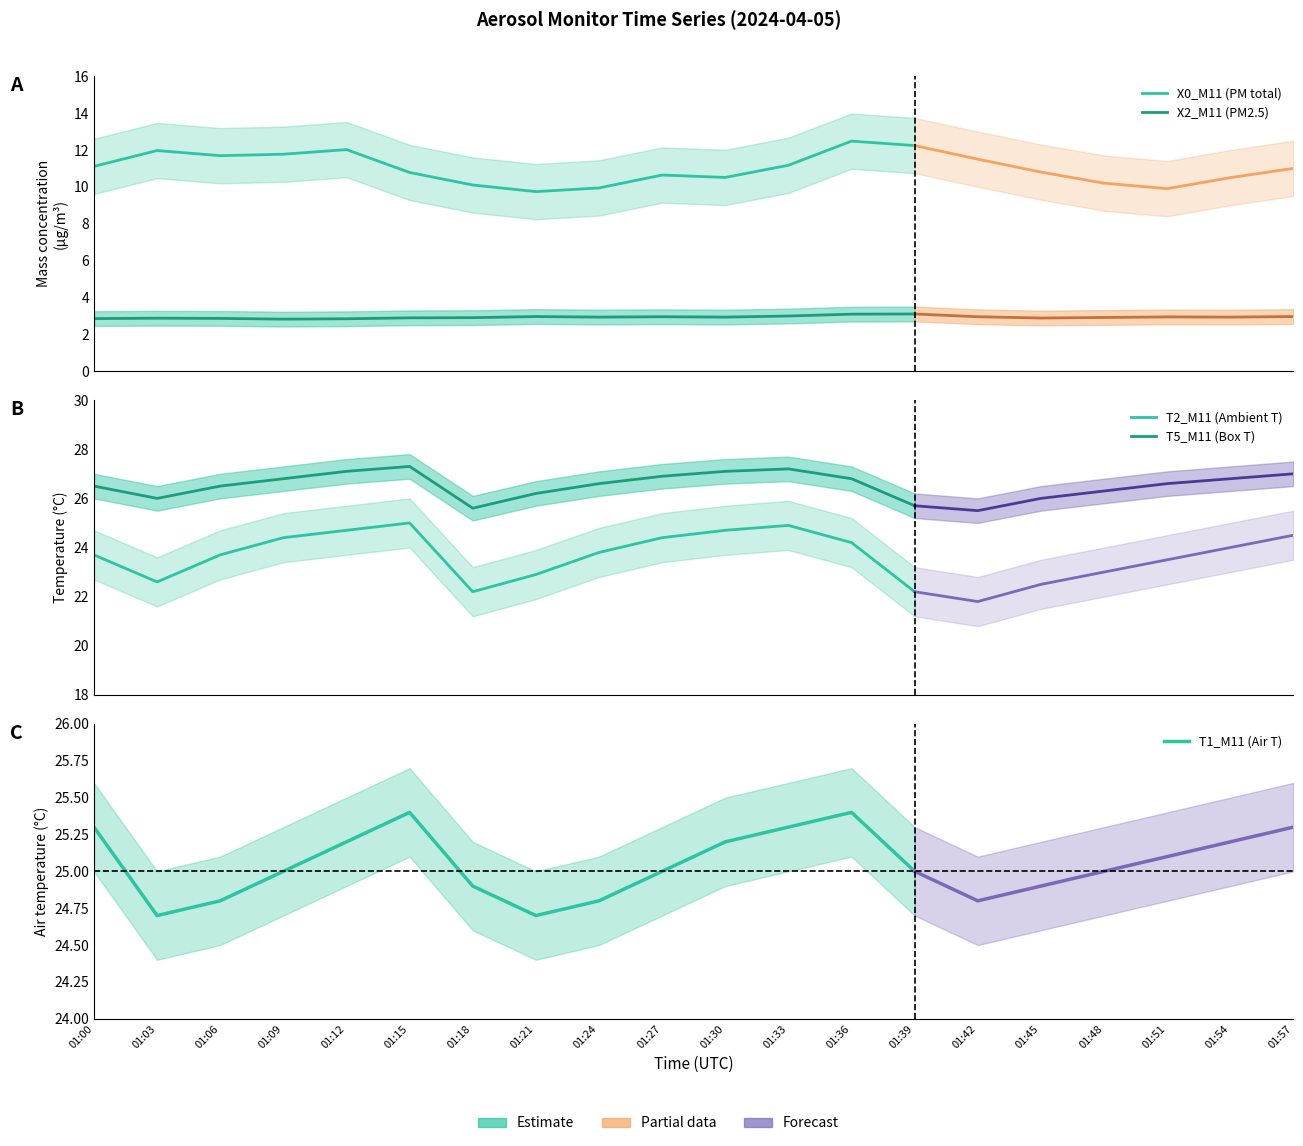

How many lines are shown in the chart?

5